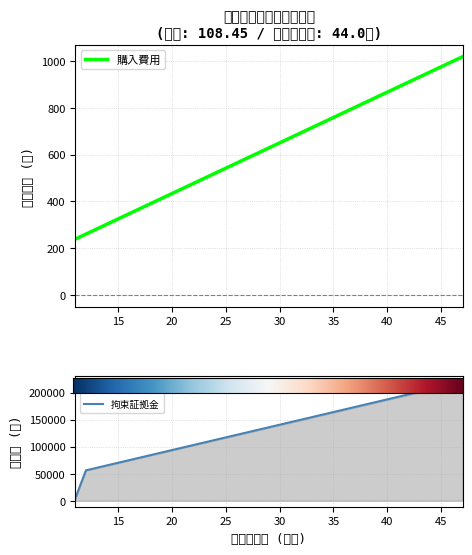

Which series has the largest range (max minus min)?

必要証拠金